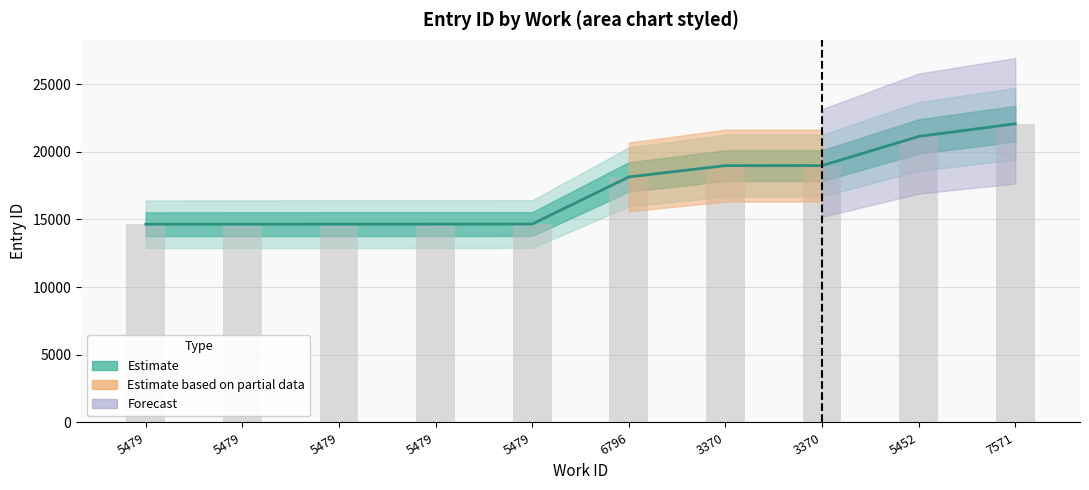

The Observed id series shows 9950 at 5479. True or false?

False